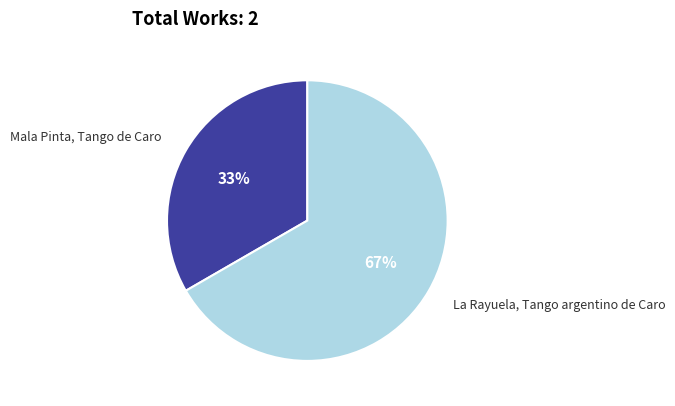

To the nearest percent, what is the average slice percentage?

50%